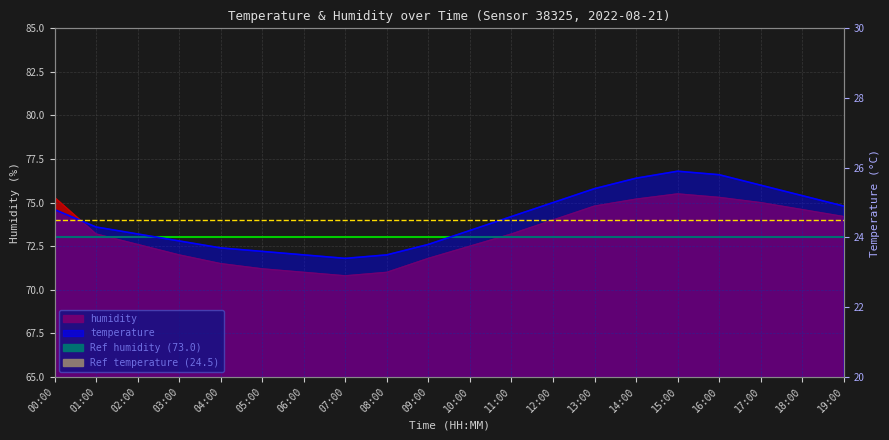

Which has a higher value, 01:00 or 00:00?

01:00